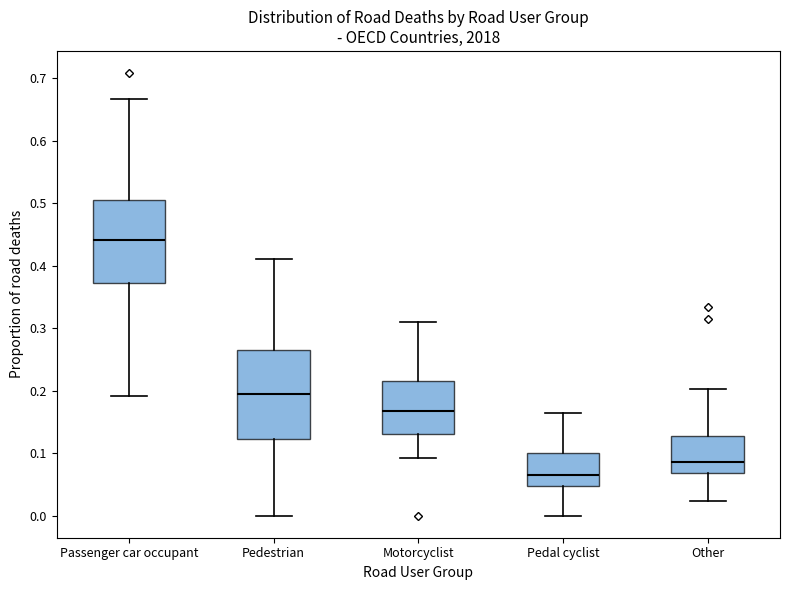

Comparing the boxes themselves (not the whiskers), which one is the tallest?

Pedestrian